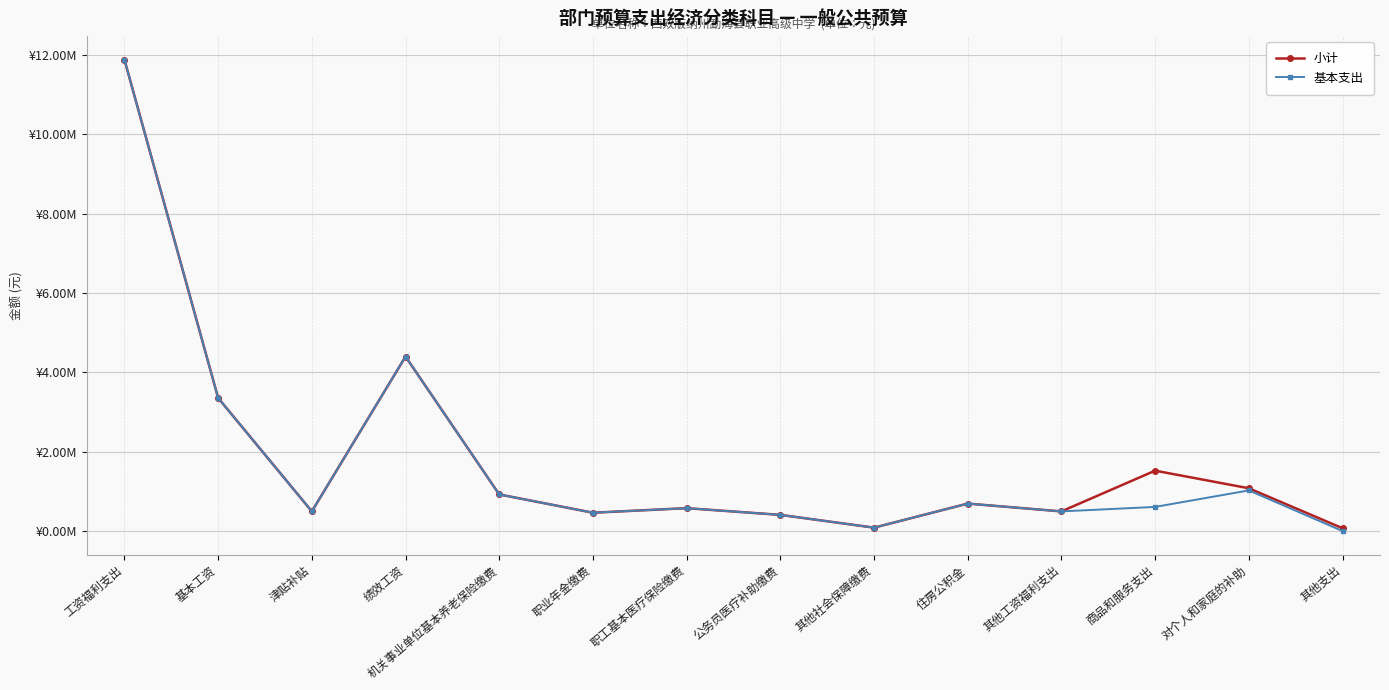

True or false: 基本支出 and 小计 cross at least once.

False